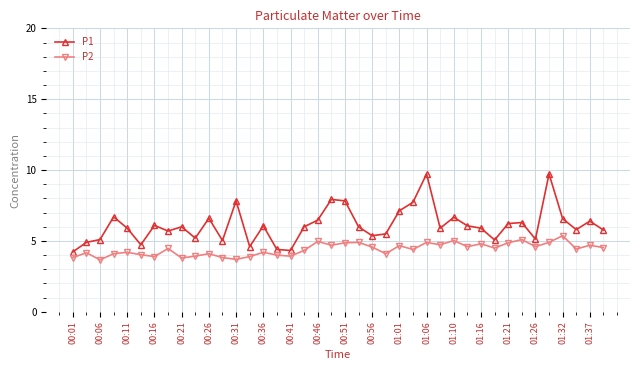

True or false: P2 has more than 1 interior local peaks.

True